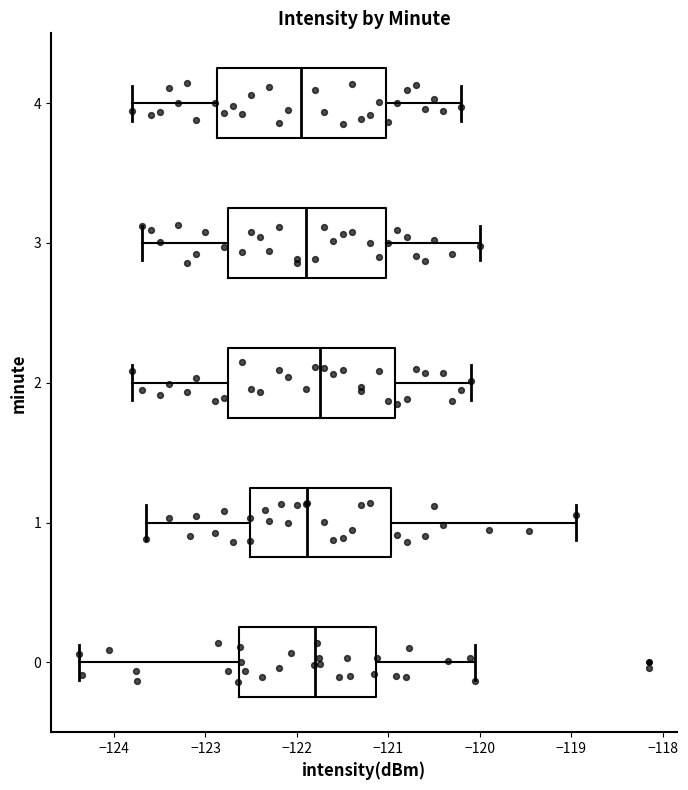

Reading bottom to top, transcribe this box plot: for each box, give where its median line is, the range the box spans, and where its two whiskers end, as read against the x-axis. The values are not printed on the chart, so give them approximately, as read against the axis.

0: median -121.8, box -122.6 to -121.1, whiskers -124.4 to -120.1
1: median -121.9, box -122.5 to -121.0, whiskers -123.7 to -118.9
2: median -121.7, box -122.7 to -120.9, whiskers -123.8 to -120.1
3: median -121.9, box -122.7 to -121.0, whiskers -123.7 to -120.0
4: median -121.9, box -122.9 to -121.0, whiskers -123.8 to -120.2